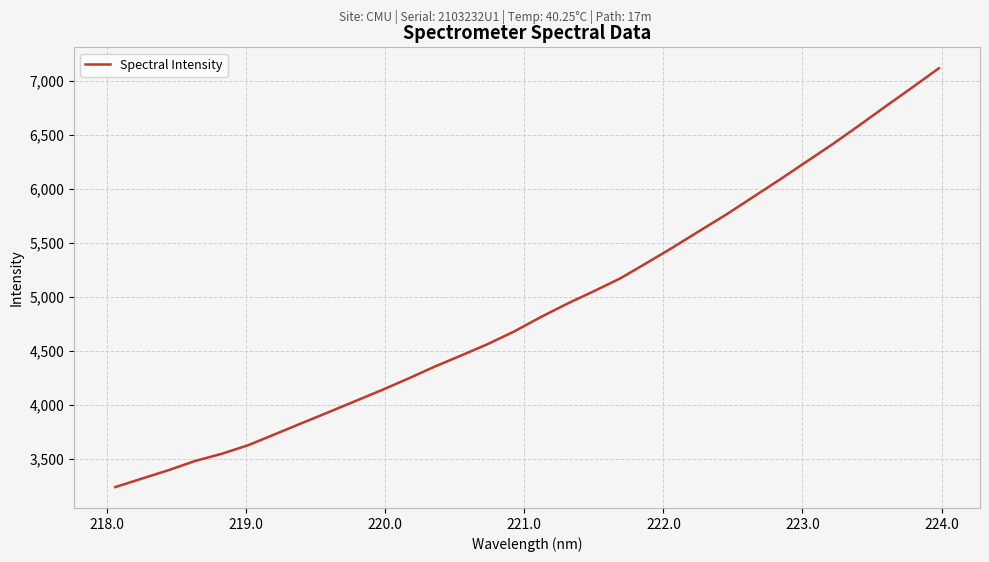

What is the minimum value shown in the chart?

3243.4